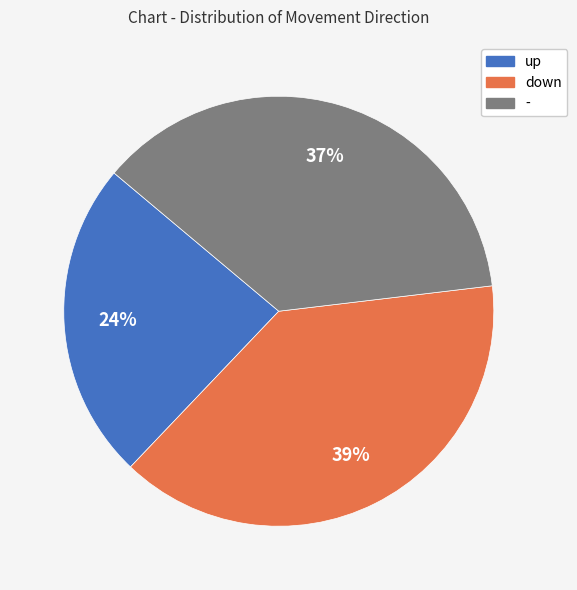

The up slice represents 24% of the pie. True or false?

True